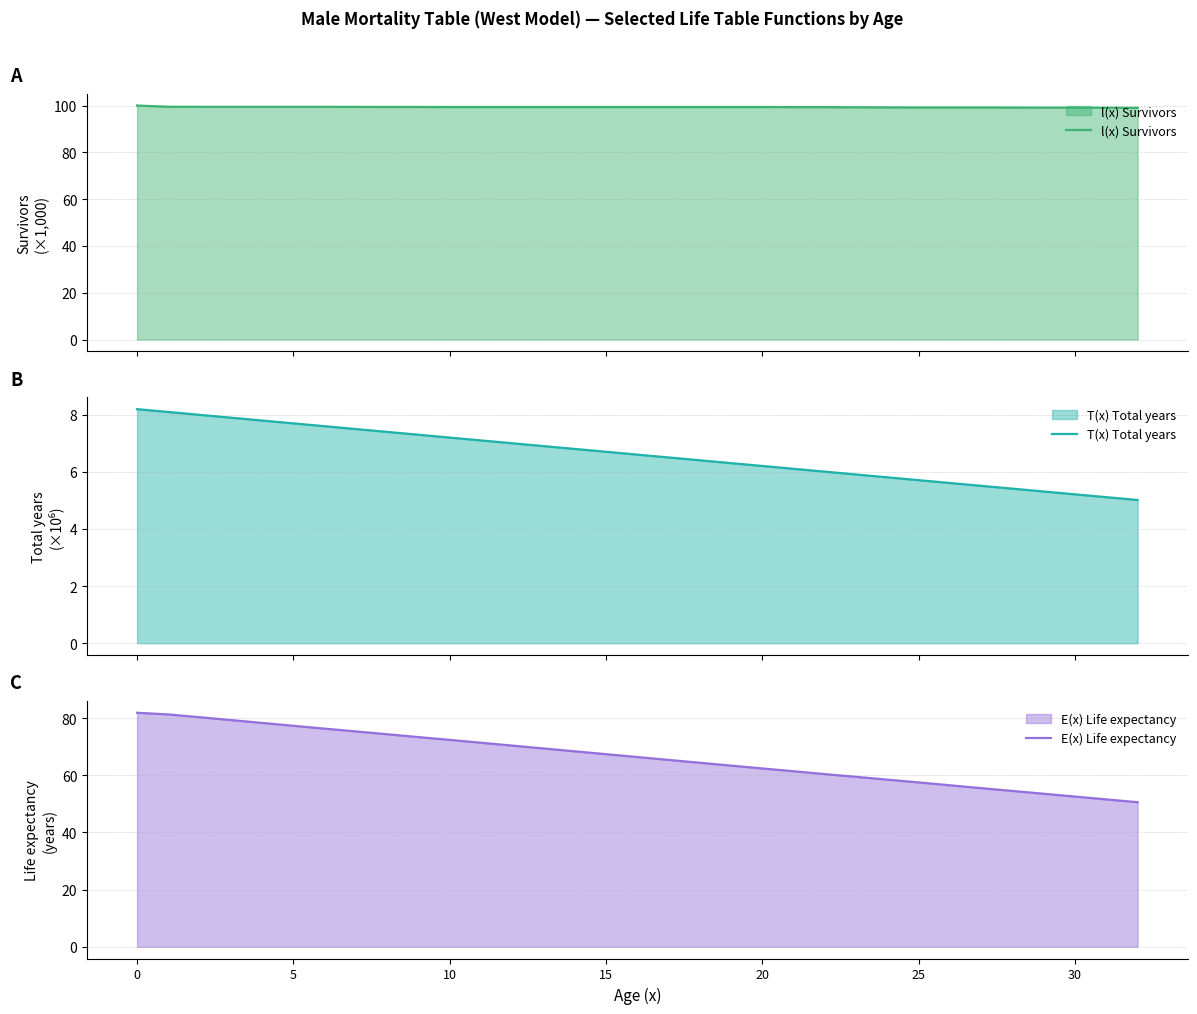

True or false: l(x) Survivors and T(x) Total years cross at least once.

False